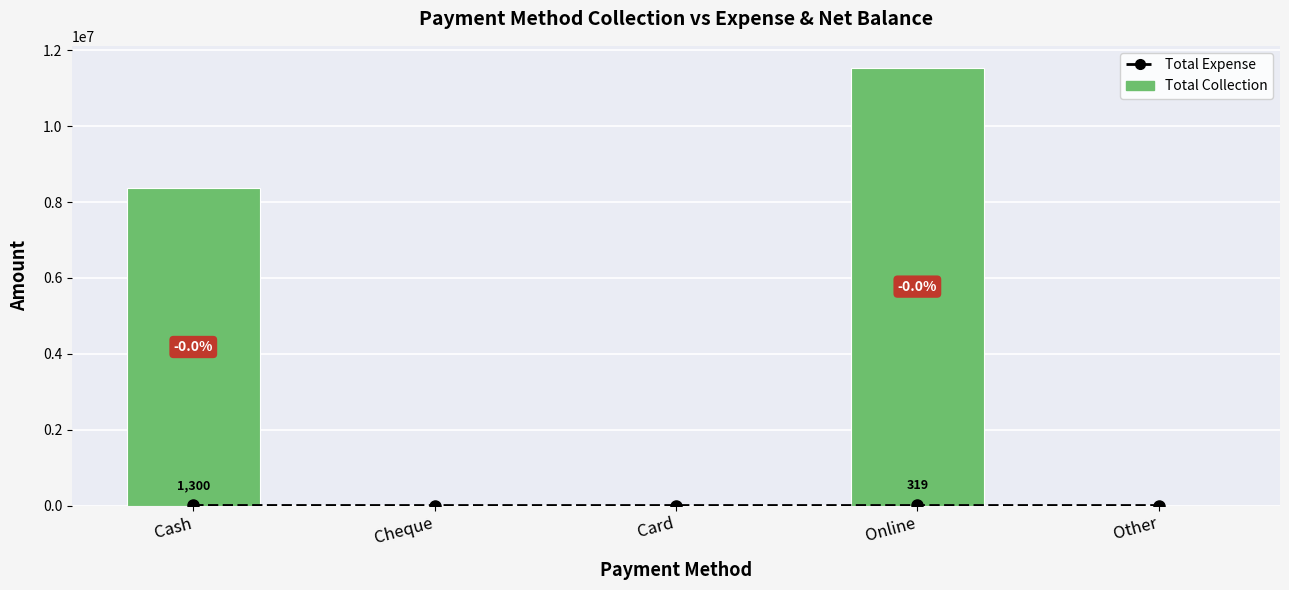

Count the number of data series in this chart.

2